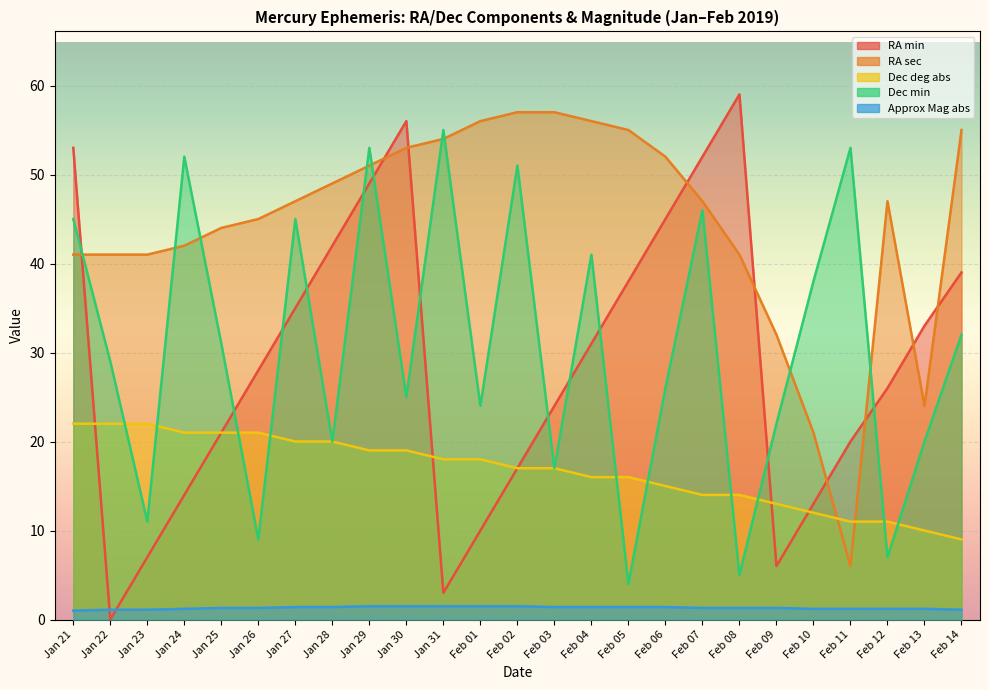

Rank the series at Jan 24 from lowest to highest value.

Approx Mag abs, RA min, Dec deg abs, RA sec, Dec min